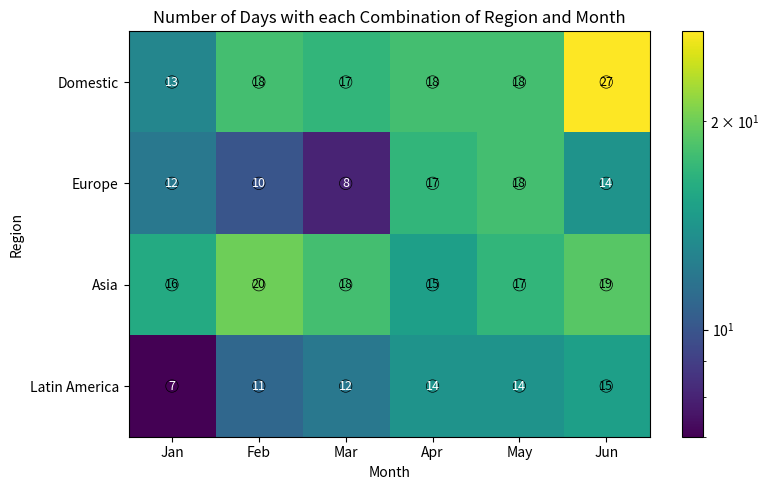

At Jan, list the series in order from largest to smallest.

Asia, Domestic, Europe, Latin America